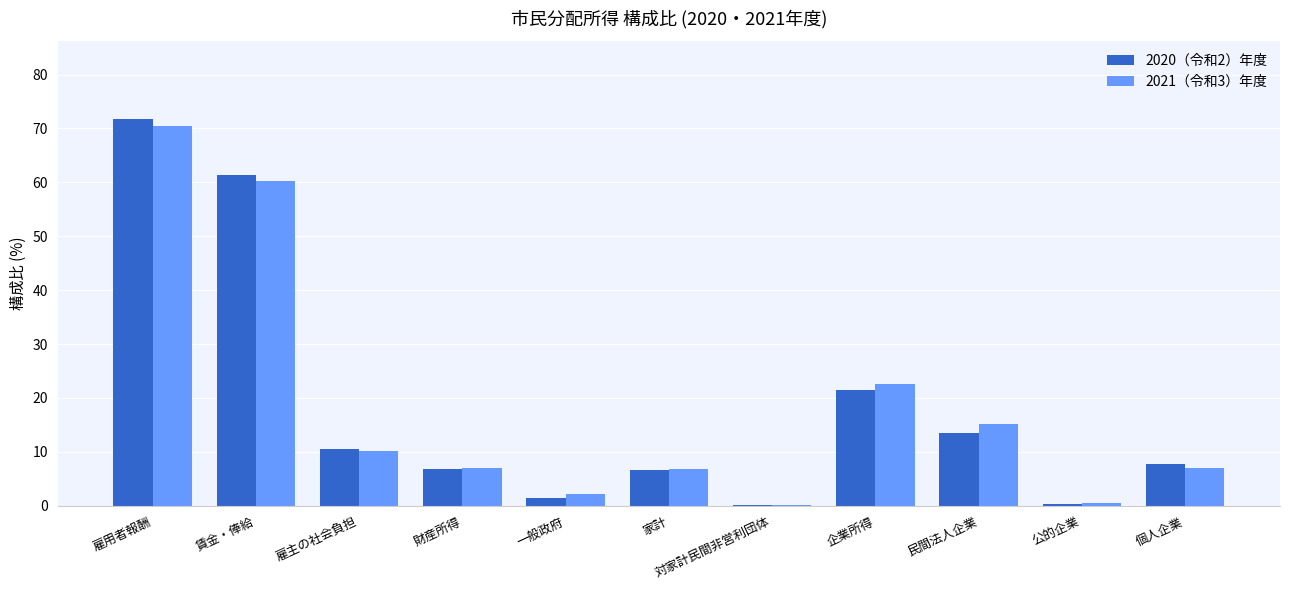

What is the sum of the 2020（令和2）年度 values at 雇用者報酬 and 財産所得?

78.5